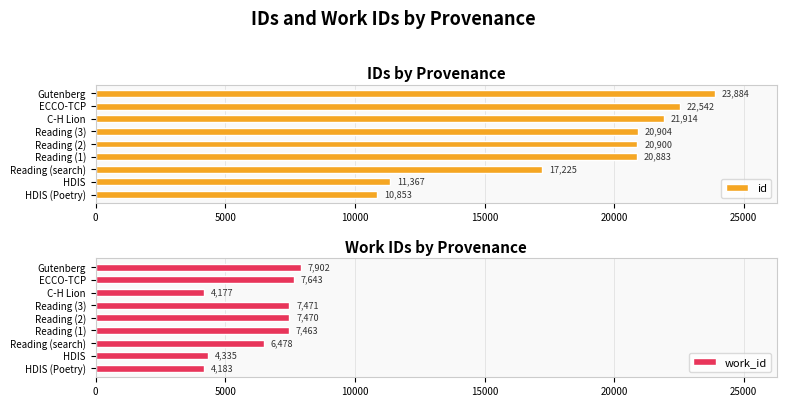

How many values in the work_id series are below 7463?

4